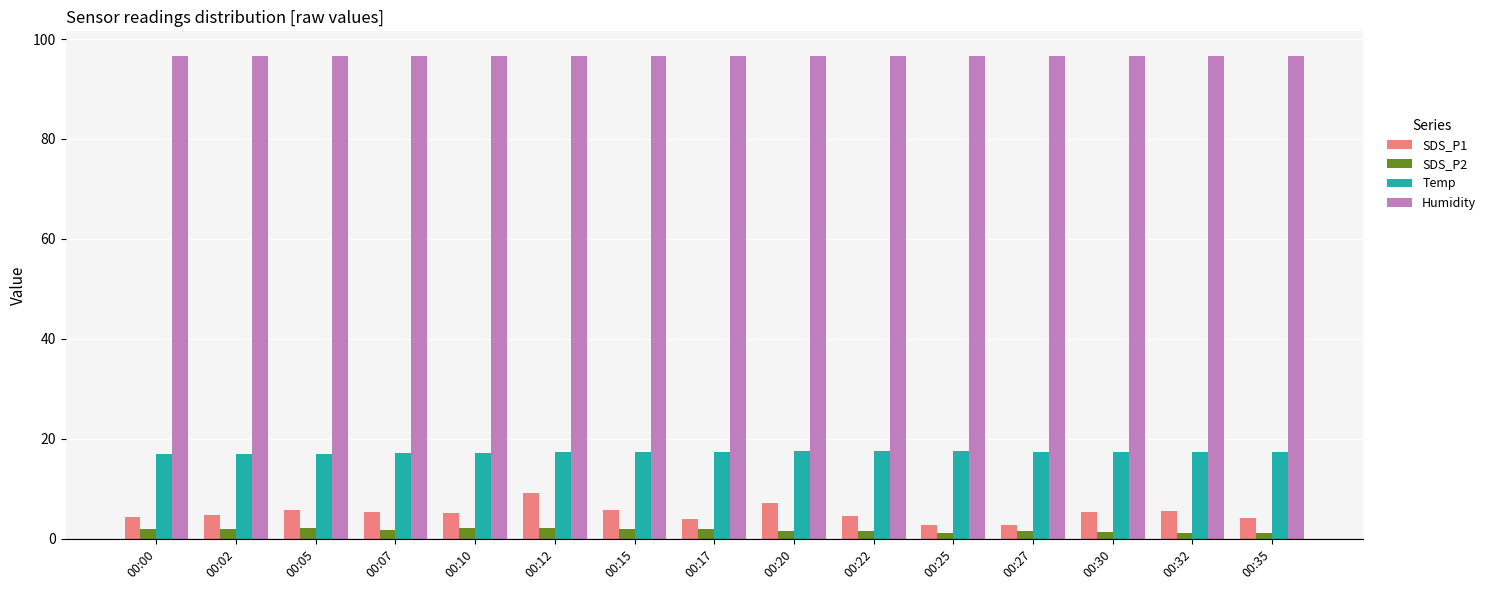

Which category has the highest value in the SDS_P1 series?

00:12